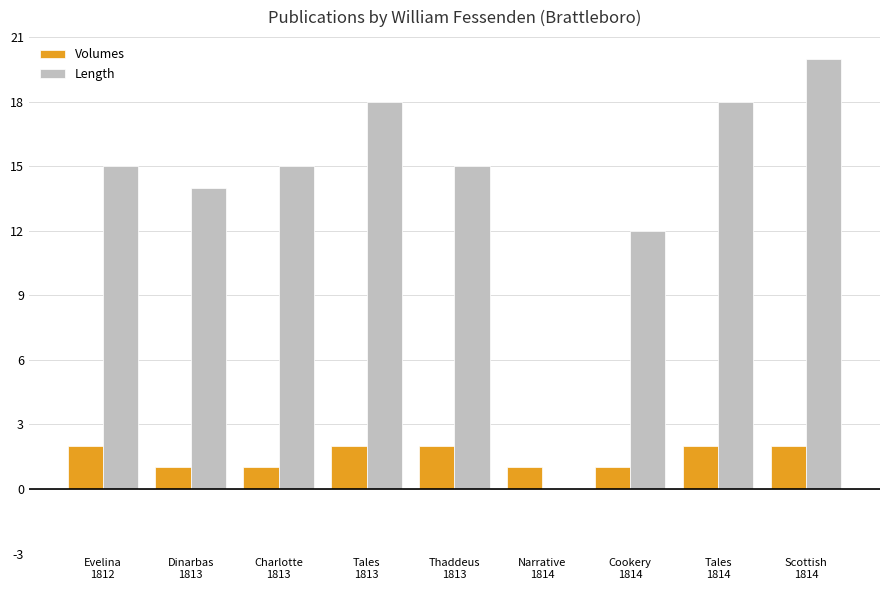

What is the maximum value shown in the chart?

20